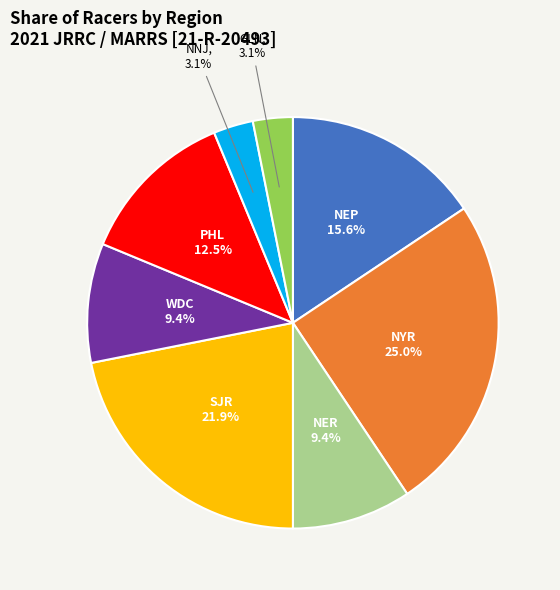

To the nearest percent, what is the combined percentage of SJR and GLN?

25%